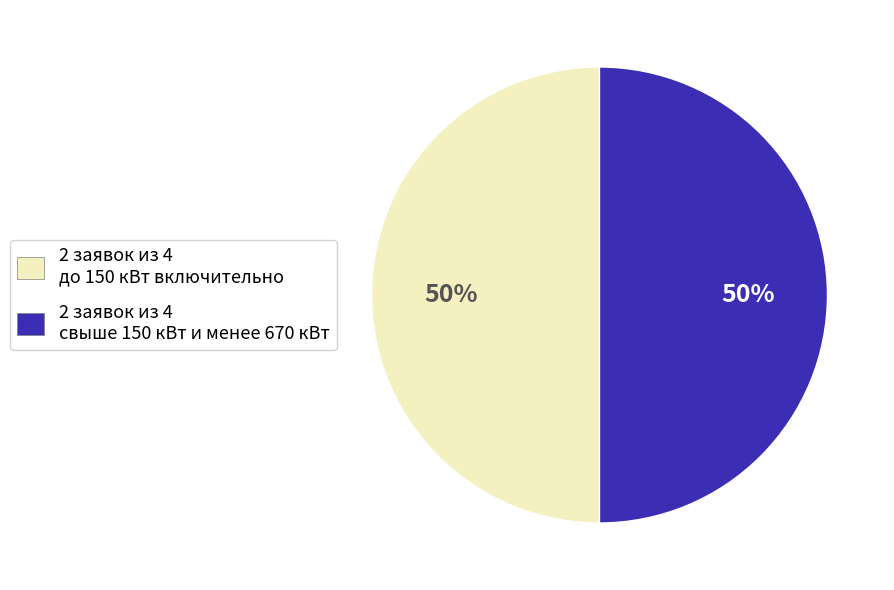

To the nearest percent, what is the combined percentage of 2 заявок из 4 свыше 150 кВт и менее 670 кВт and 2 заявок из 4 до 150 кВт включительно?

100%